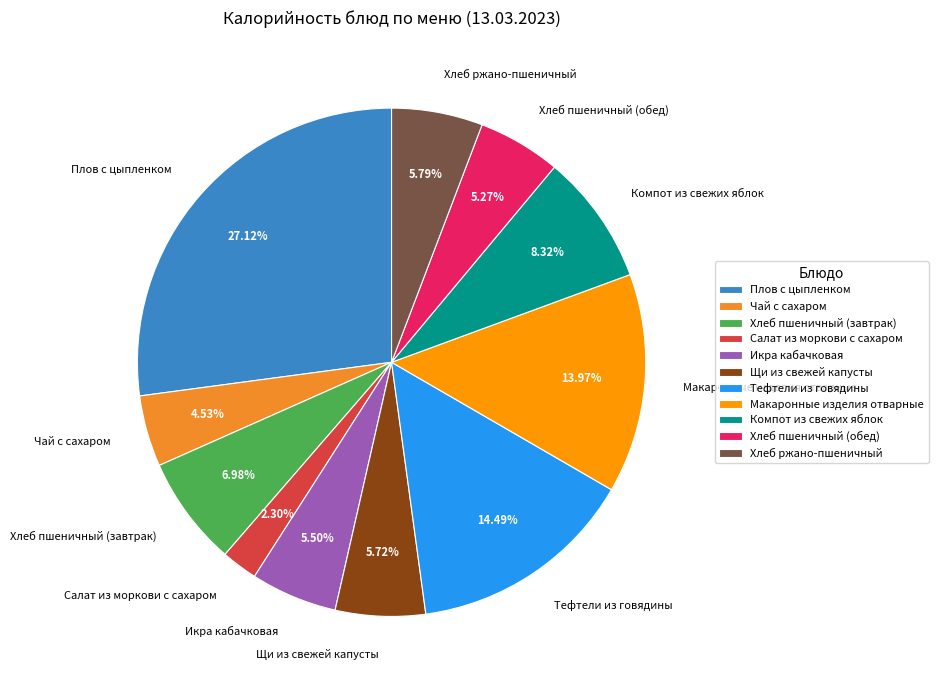

What portion of the pie excludes Хлеб ржано-пшеничный?

94.2%